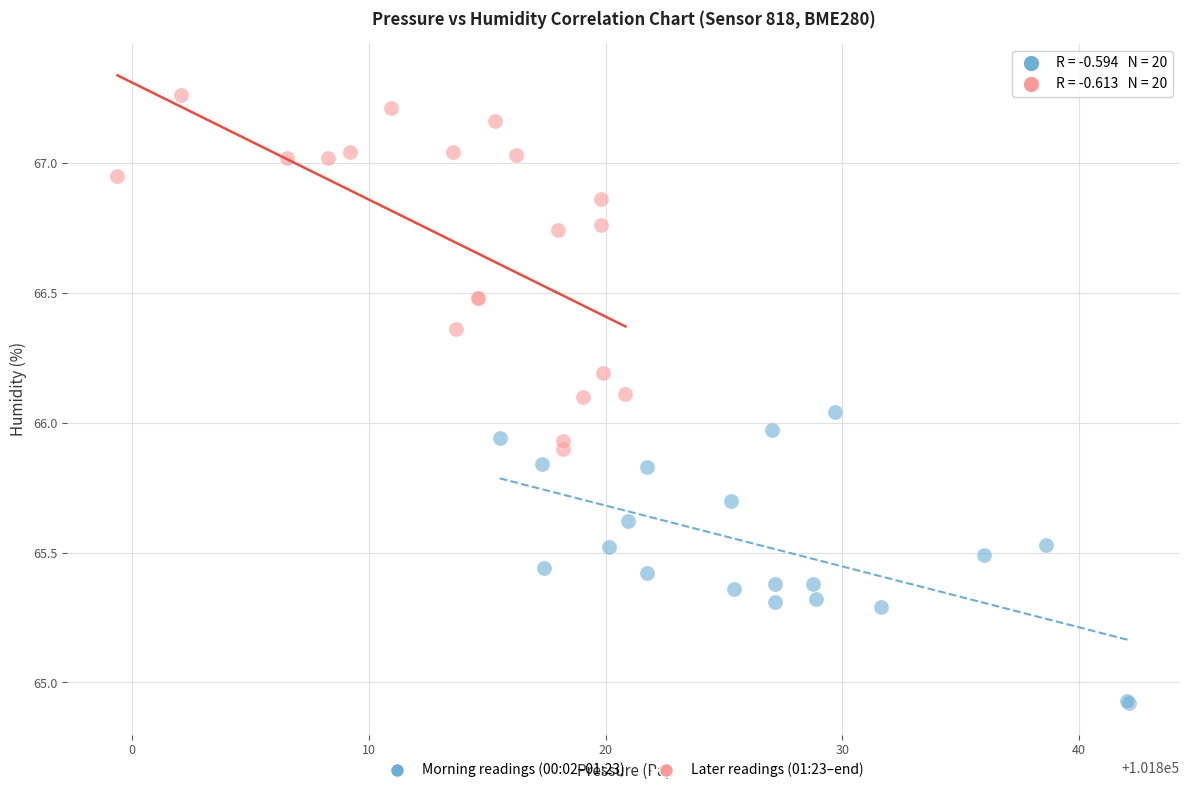

Which series has the widest spread of Y values?

Later readings (01:23–end)